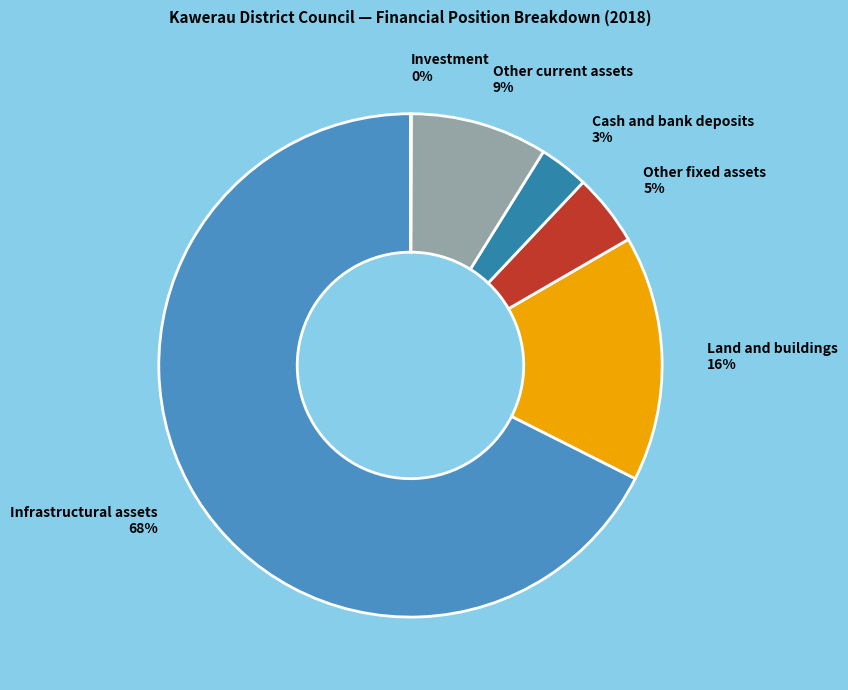

True or false: Land and buildings accounts for 10% of the total.

False